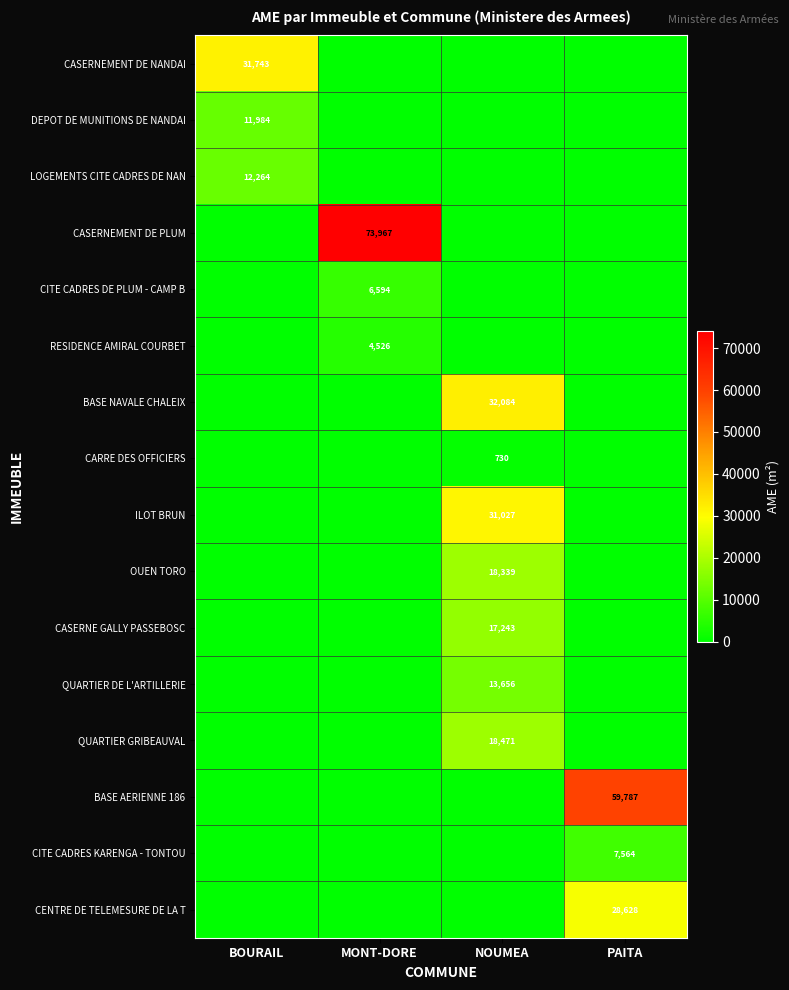

The LOGEMENTS CITE CADRES DE NAN series shows 3696 at BOURAIL. True or false?

False